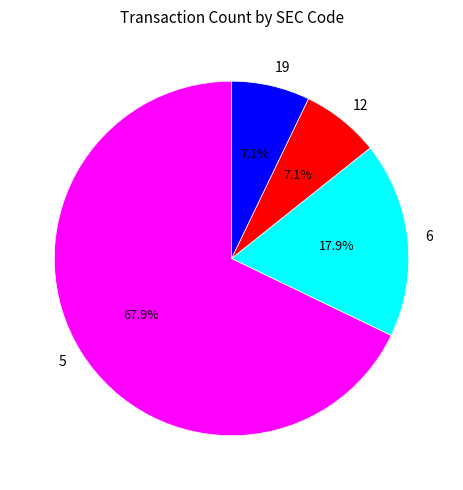

What is the ratio of the value at 19 to the value at 6?

0.4